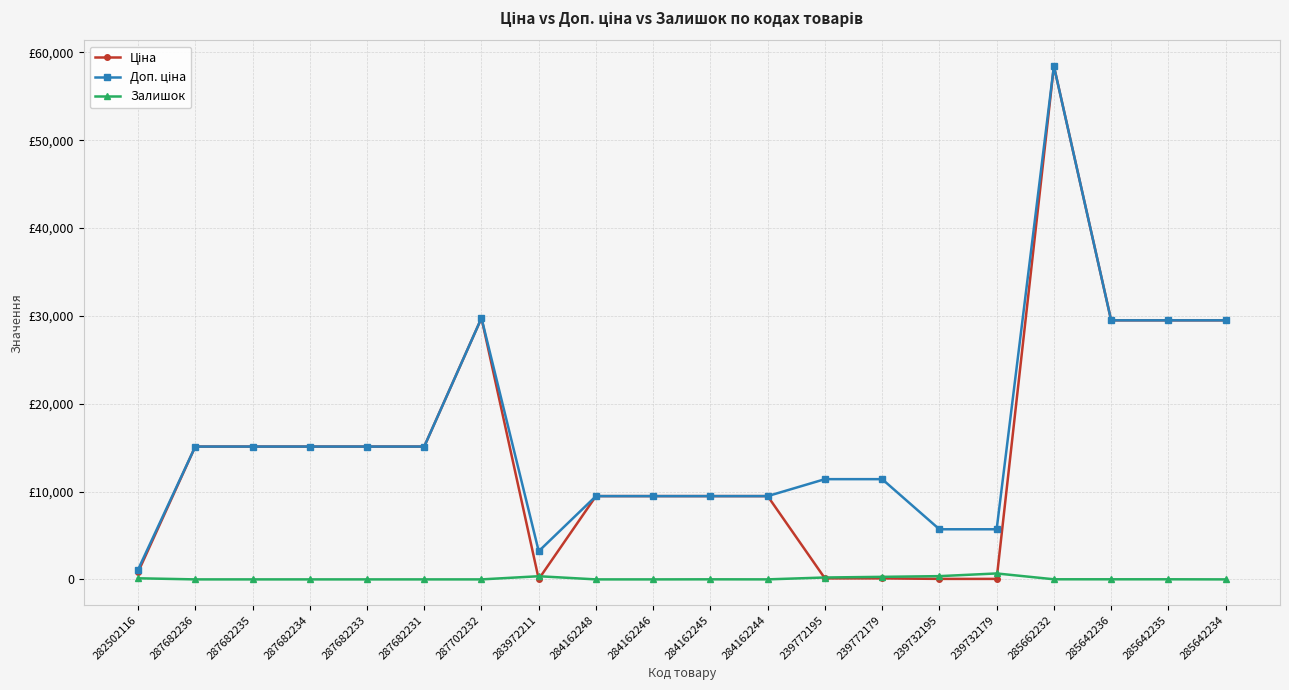

Reading right to left, list all the values displayed in this chart.

Ціна: 29491.5	29491.5	29491.5	58426.5	57.0	57.0	114.1	114.1	9480.1	9480.1	9480.1	9480.1	32.0	29747.2	15120.0	15120.0	15120.0	15120.0	15120.0	818.5
Доп. ціна: 29491.5	29491.5	29491.5	58426.5	5705.0	5705.0	11410.0	11410.0	9480.1	9480.1	9480.1	9480.1	3205.0	29747.2	15120.0	15120.0	15120.0	15120.0	15120.0	1109.2
Залишок: 0.0	11.0	11.0	12.0	676.0	370.0	290.0	215.0	2.0	8.0	0.0	0.0	360.0	0.0	0.0	0.0	0.0	0.0	0.0	125.0